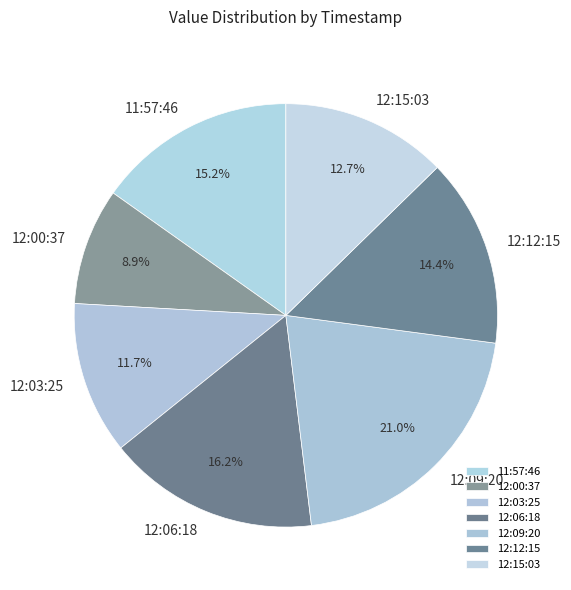

How many slices are in this pie chart?

7